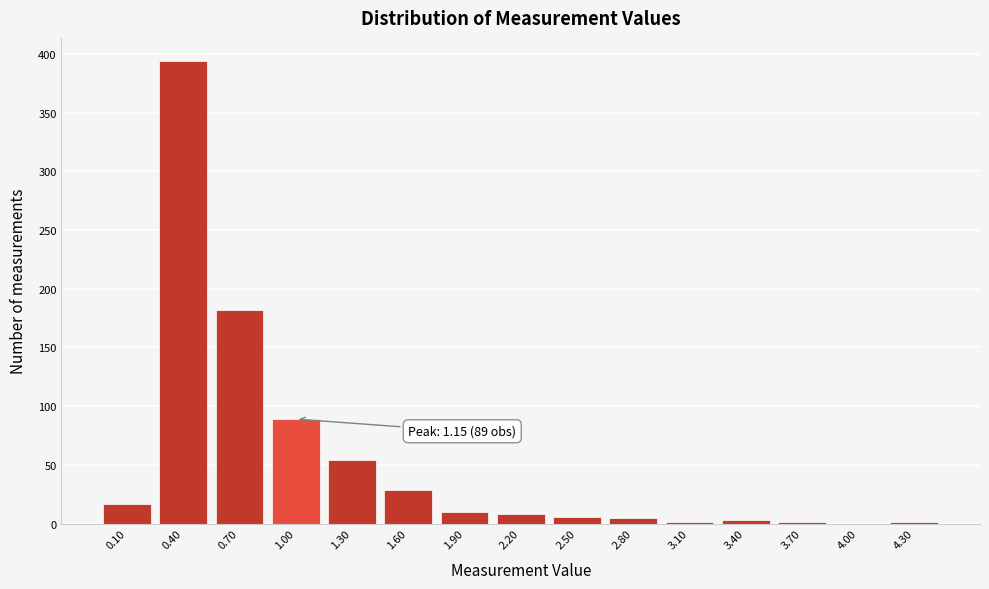

What is the greatest value displayed?

394